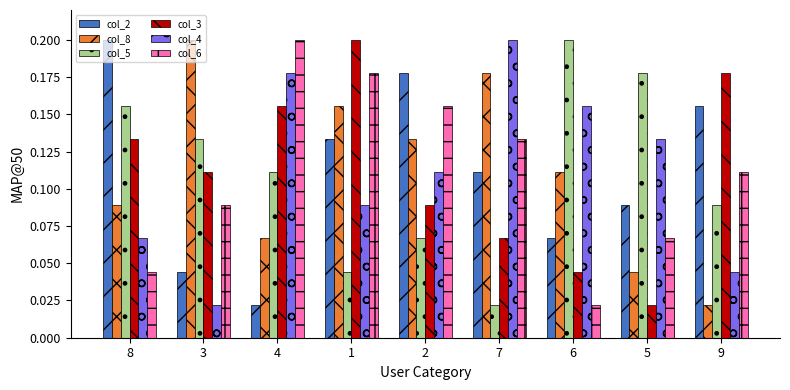

What is the sum of all col_2 values?

1.0